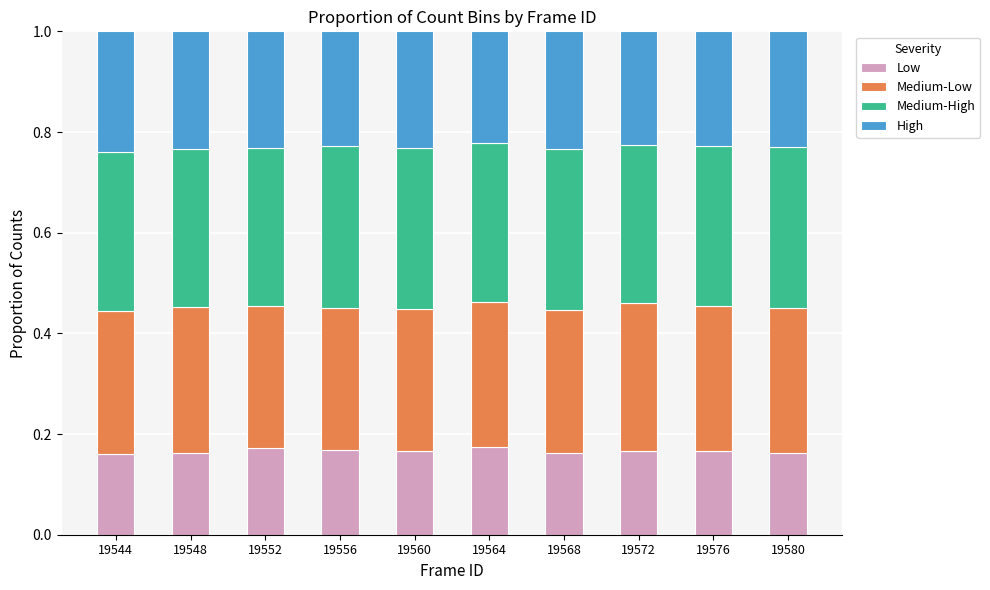

True or false: Low has a value of 0.1 at 19560.

False